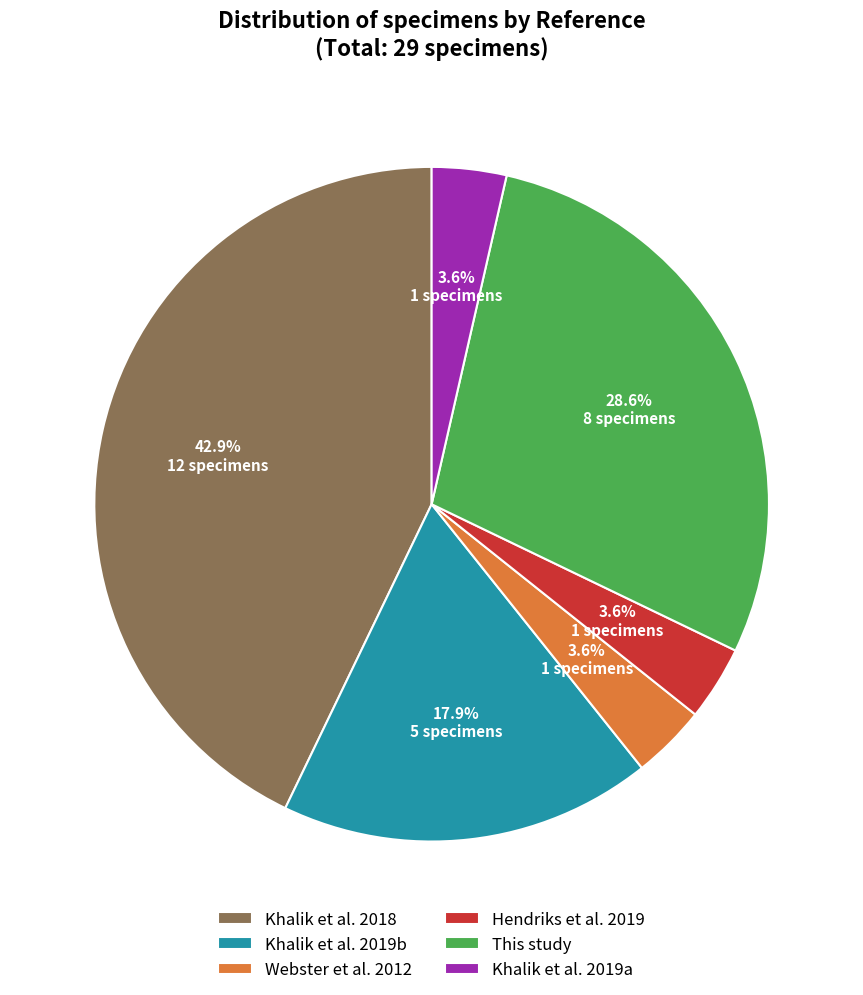

Is there any slice that represents more than half of the pie?

No